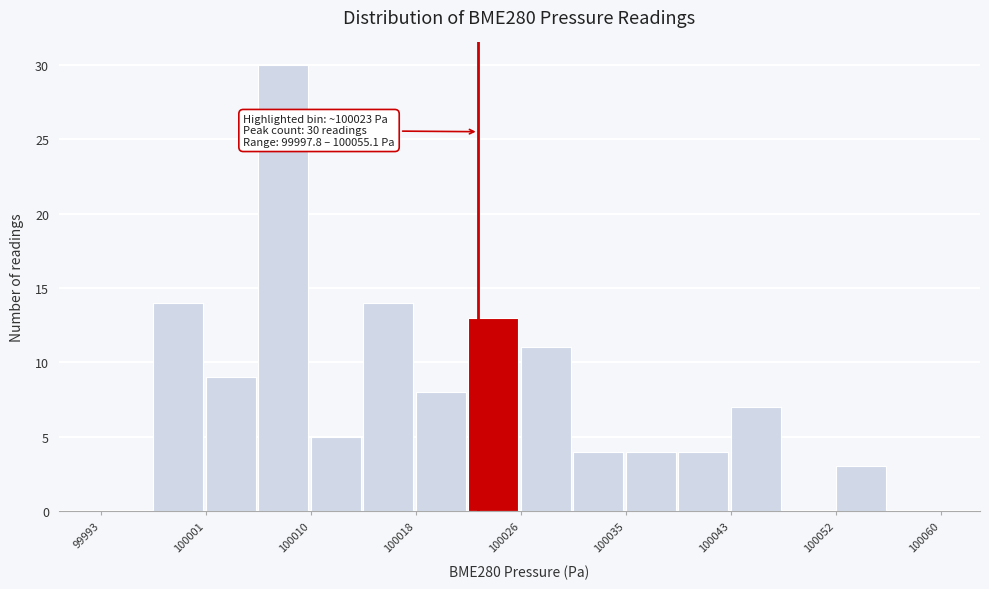

Over which range of the x-axis is the bar tallest?

100005 to 100010